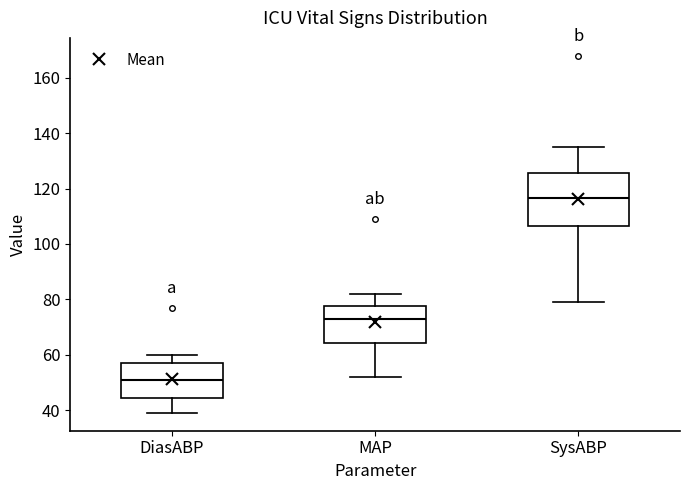

Reading left to right, transcribe this box plot: for each box, give where its median line is, the range the box spans, and where its two whiskers end, as read against the y-axis. The values are not printed on the chart, so give them approximately, as read against the axis.

DiasABP: median 52, box 44 to 58, whiskers 40 to 60
MAP: median 74, box 64 to 78, whiskers 52 to 82
SysABP: median 116, box 106 to 126, whiskers 80 to 136